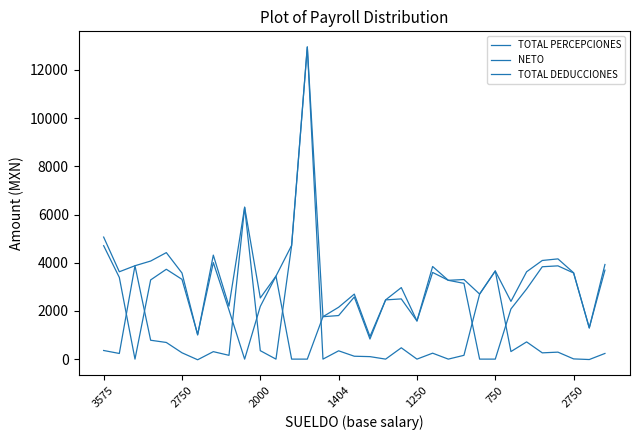

Rank the series by their maximum value, from highest to lowest.

TOTAL PERCEPCIONES, TOTAL DEDUCCIONES, NETO